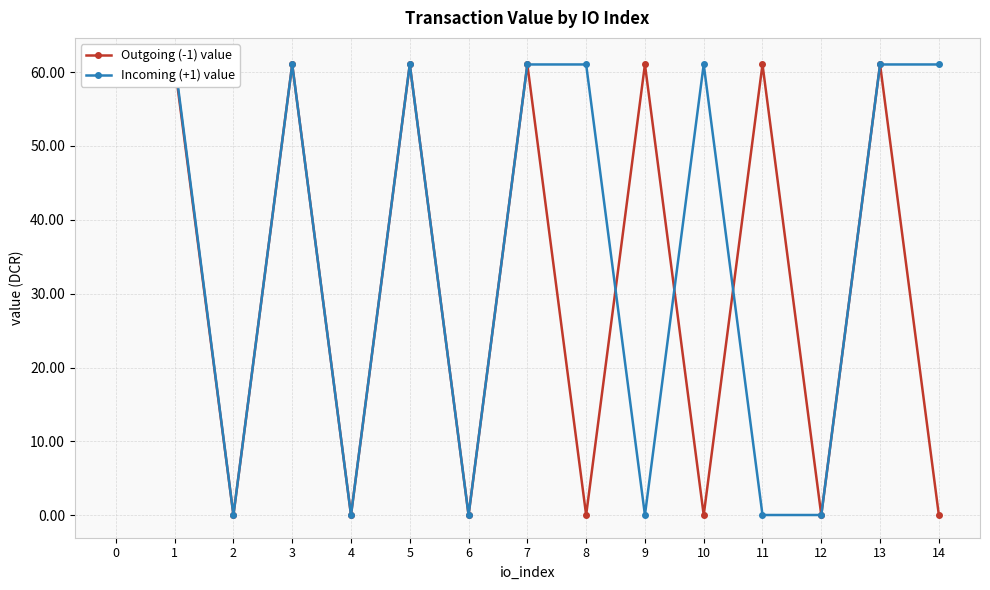

What is the average value of the Outgoing (-1) value series?

32.6